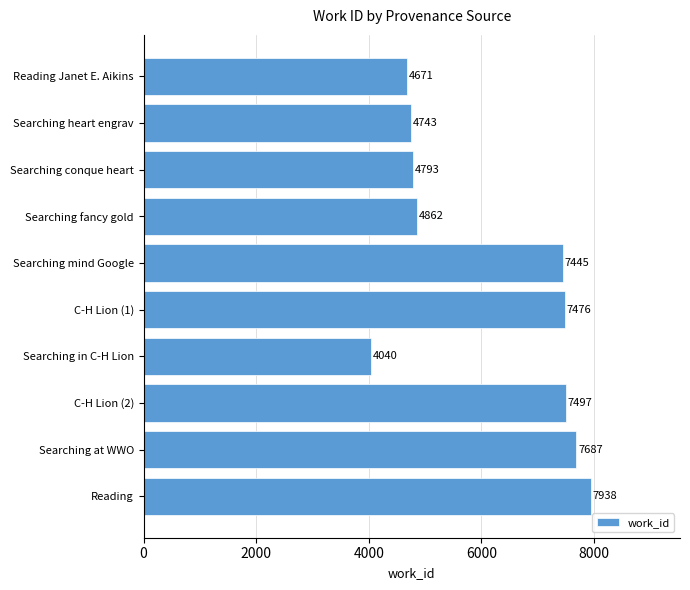

What value does the data have at C-H Lion (1)?

7476